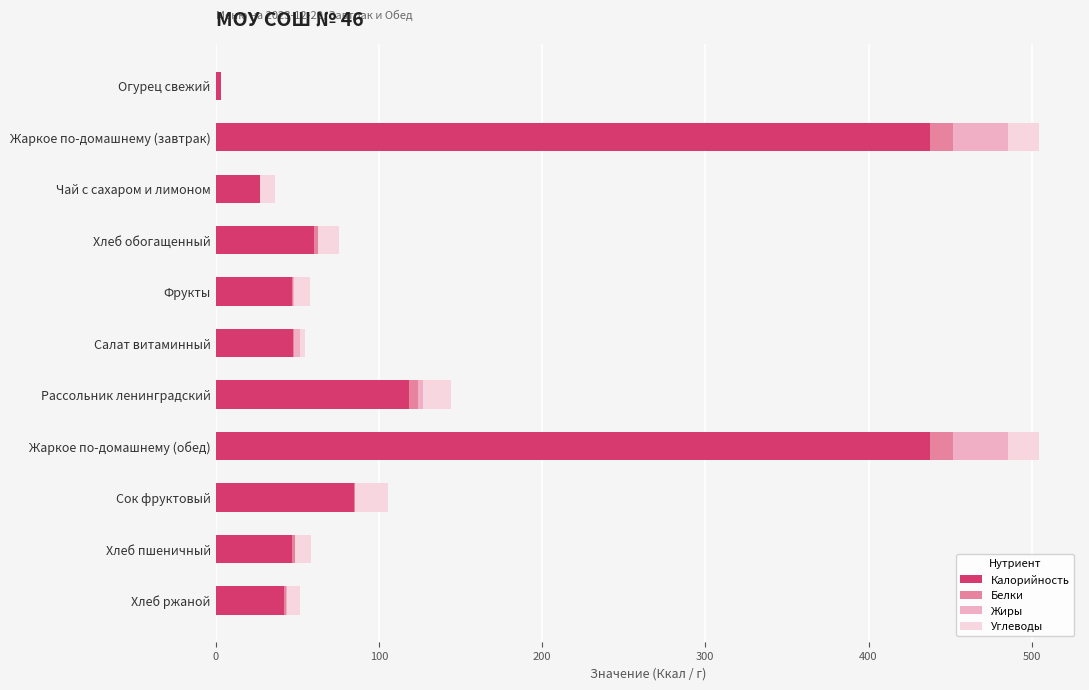

What is the maximum value for Калорийность?

437.7